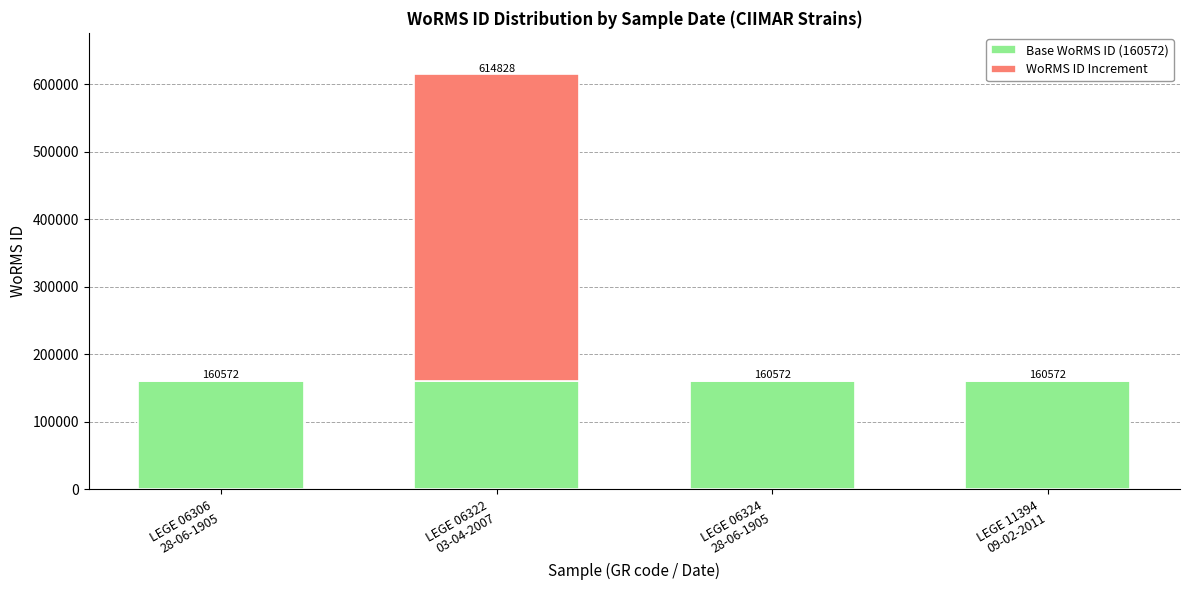

What is the sum of all Base WoRMS ID (160572) values?

642288